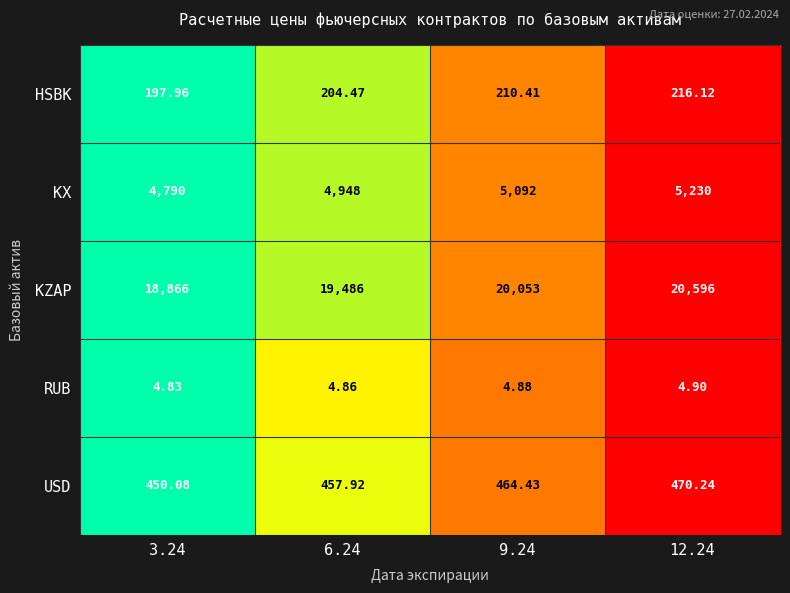

Which series has the largest total across all categories?

KZAP